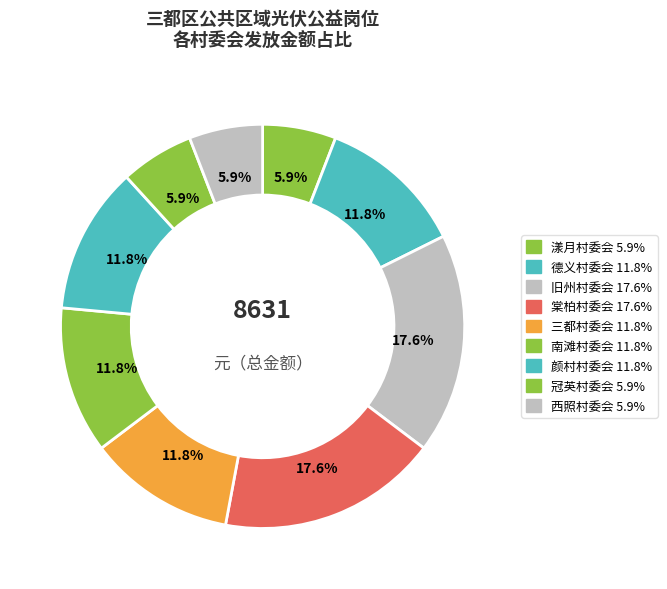

The 漾月村委会 slice represents 6% of the pie. True or false?

True